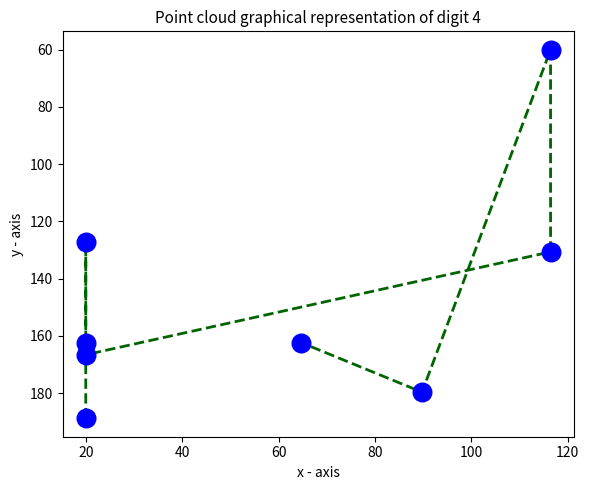

What is the average Y value?

147.2